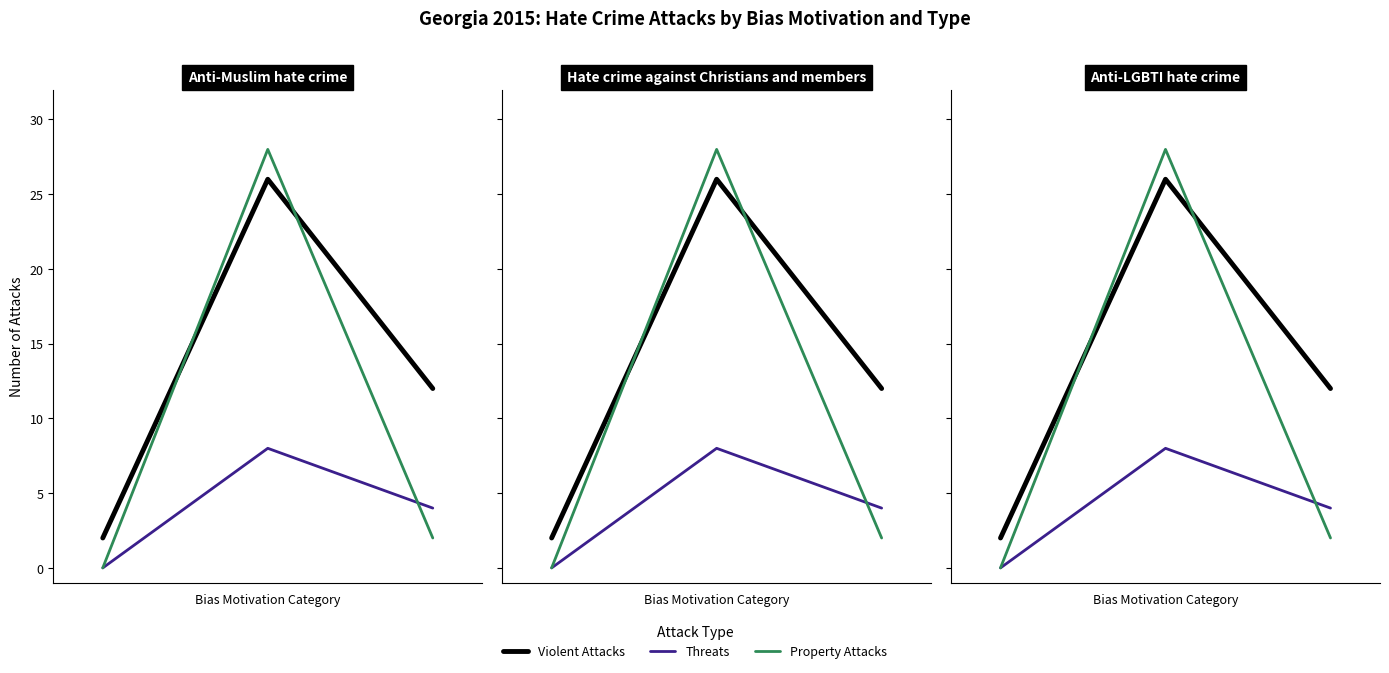

Reading left to right, list all the values displayed in this chart.

Attacks Against People - Violent Attacks: 0=2	1=26	2=12
Attacks Against People - Threats: 0=0	1=8	2=4
Attacks against property: 0=0	1=28	2=2